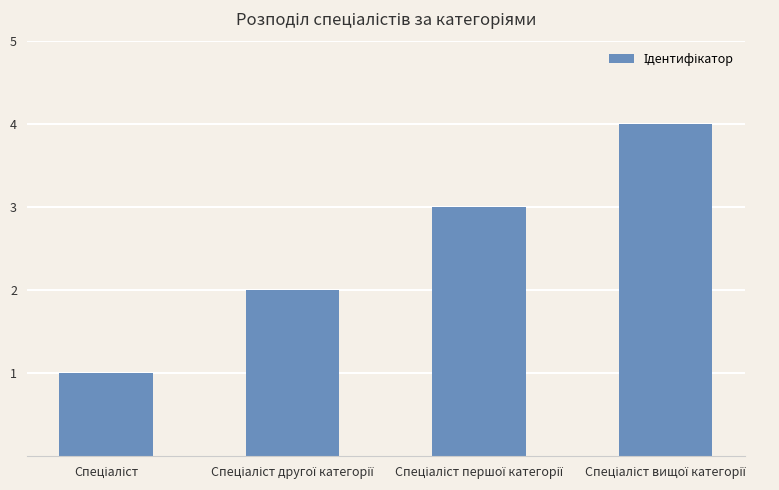

What is the greatest value displayed?

4